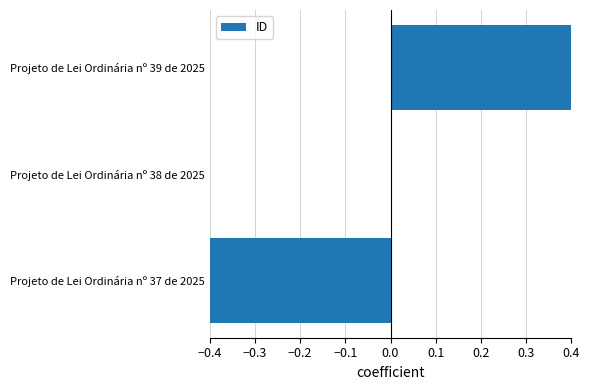

Are the bars horizontal?

Yes